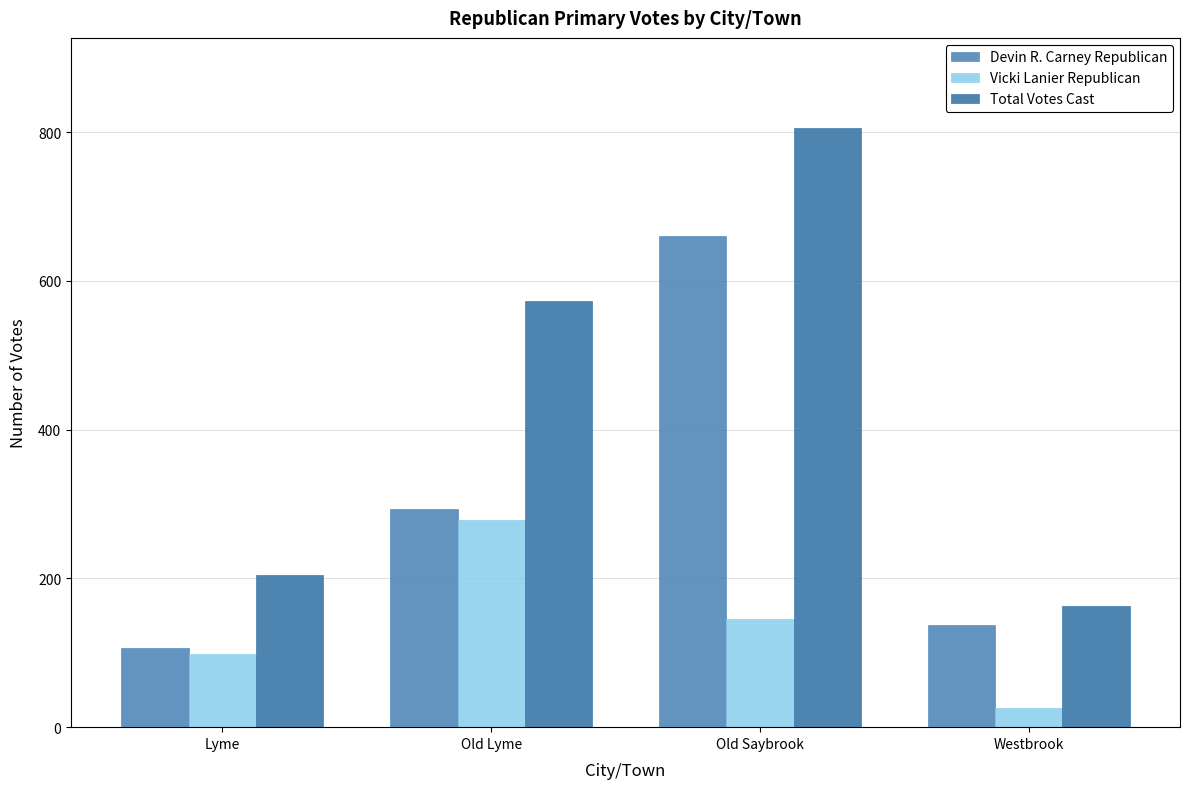

What is the average value of the Devin R. Carney Republican series?

300